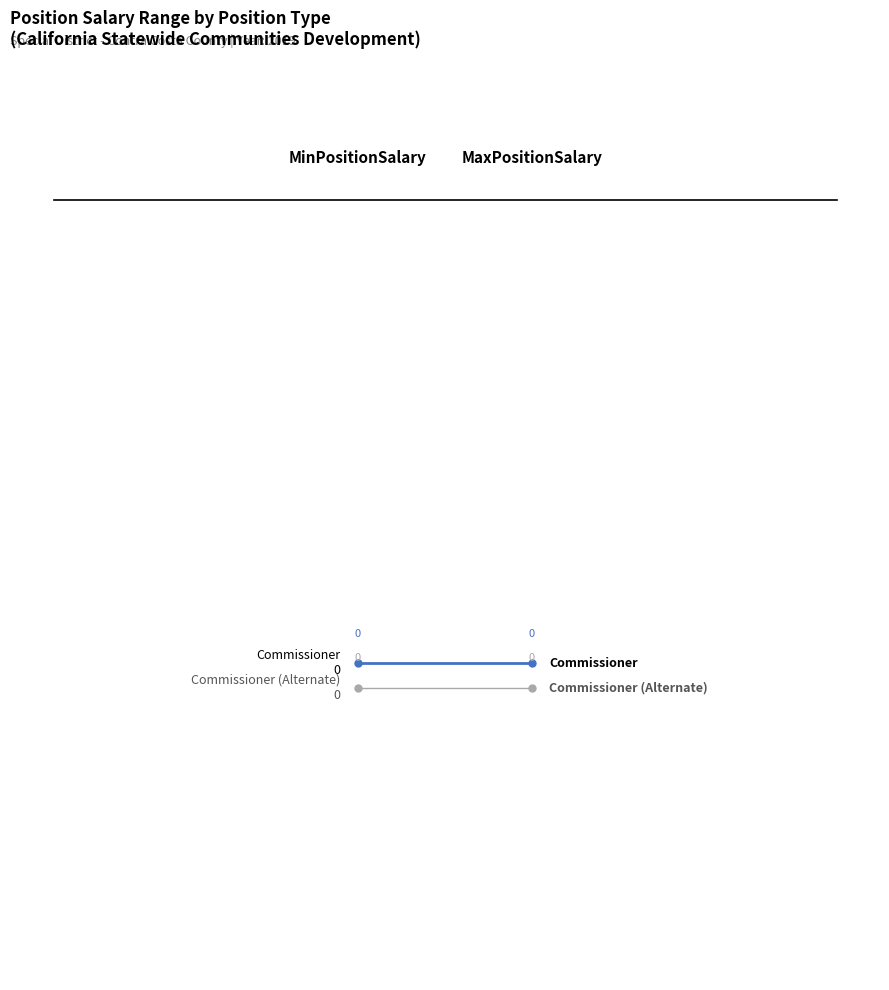

Reading left to right, list all the values displayed in this chart.

Commissioner: −0.50=0.0	−0.25=0.0
Commissioner (Alternate): −0.50=-0.0	−0.25=-0.0